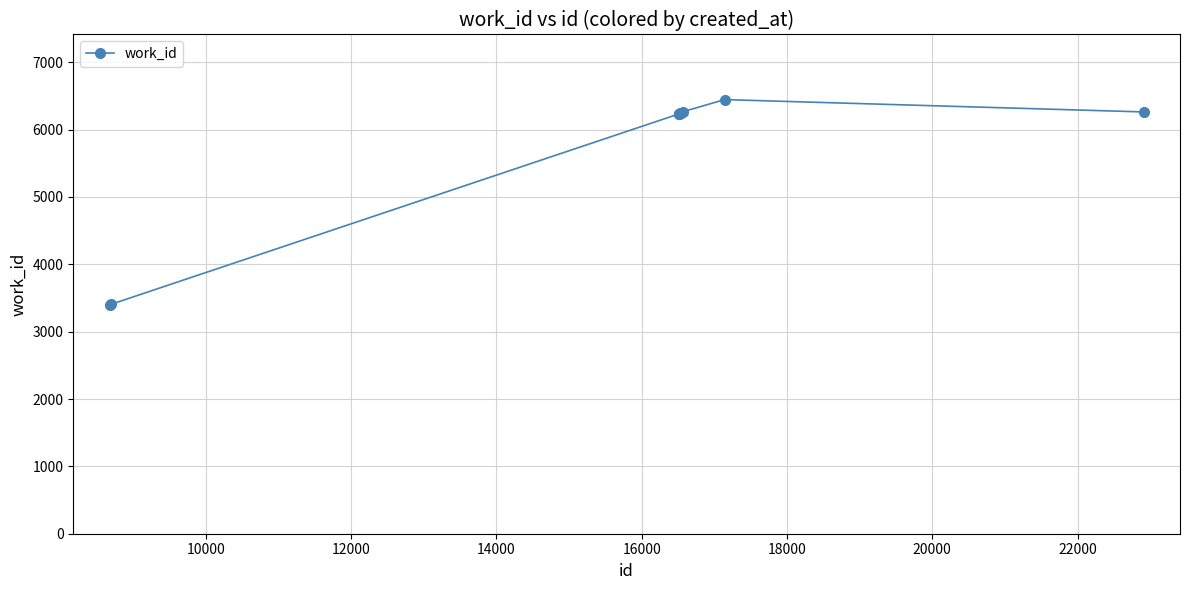

What is the difference between the maximum and second lowest values?

3041